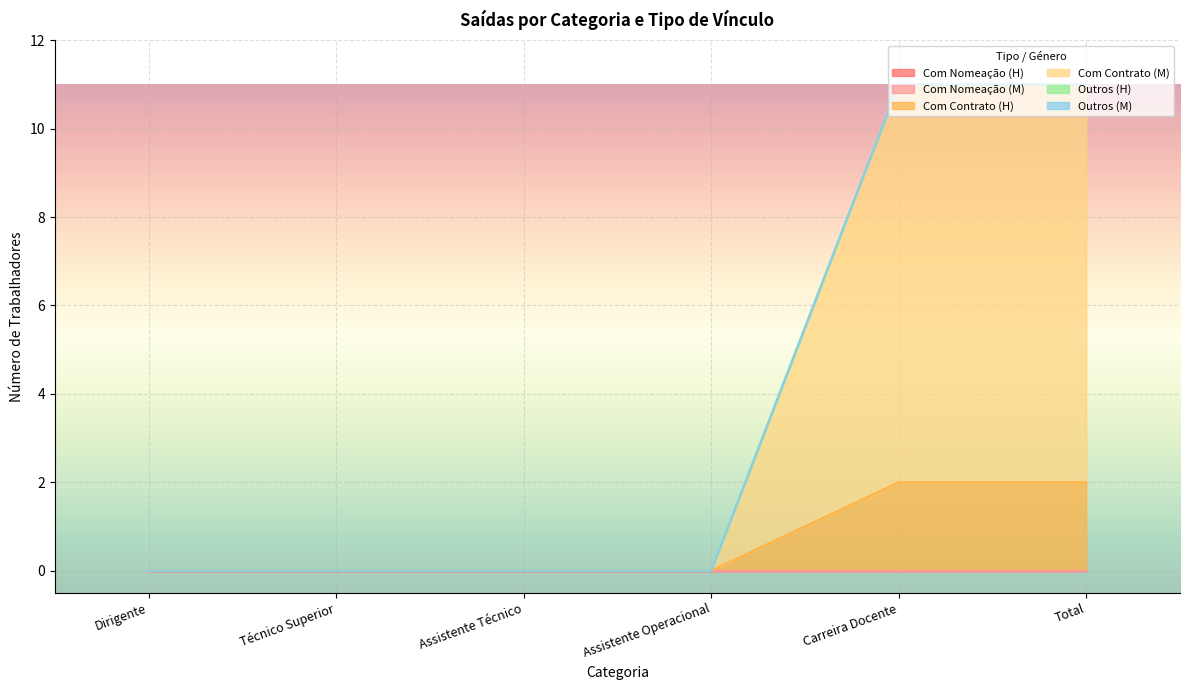

True or false: Com Nomeação (M) and Outros (M) intersect in this chart.

False